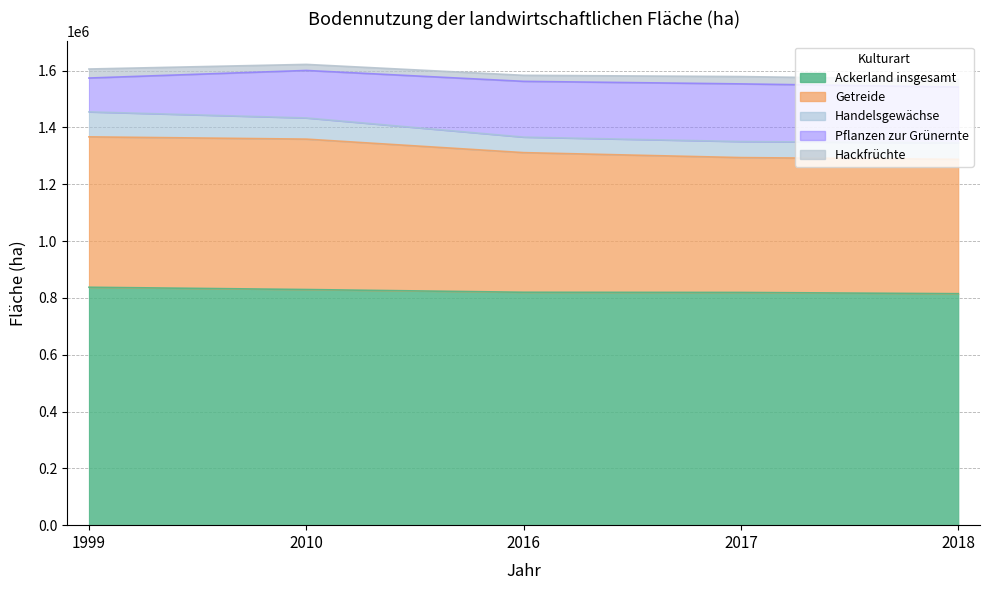

At which label does Hackfrüchte first exceed 25800?

1999